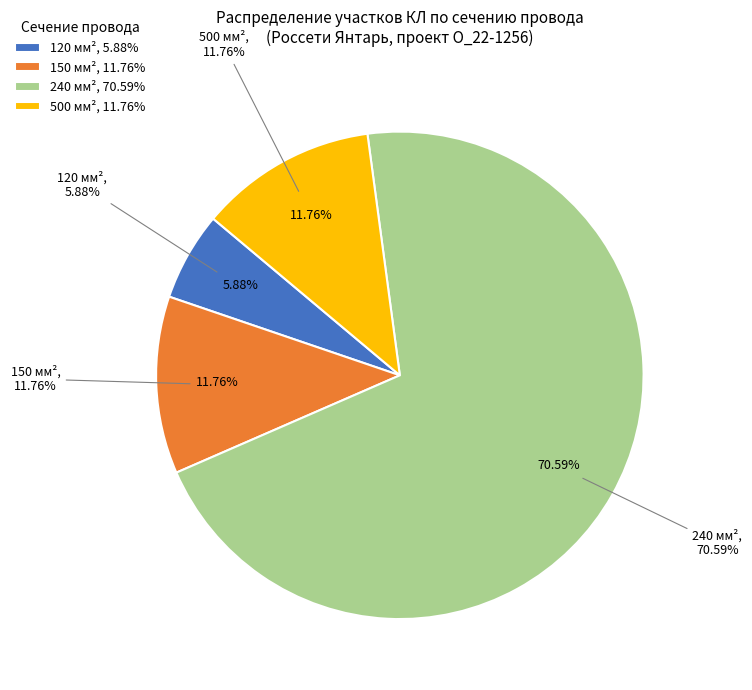

Count the number of slices in the pie.

2